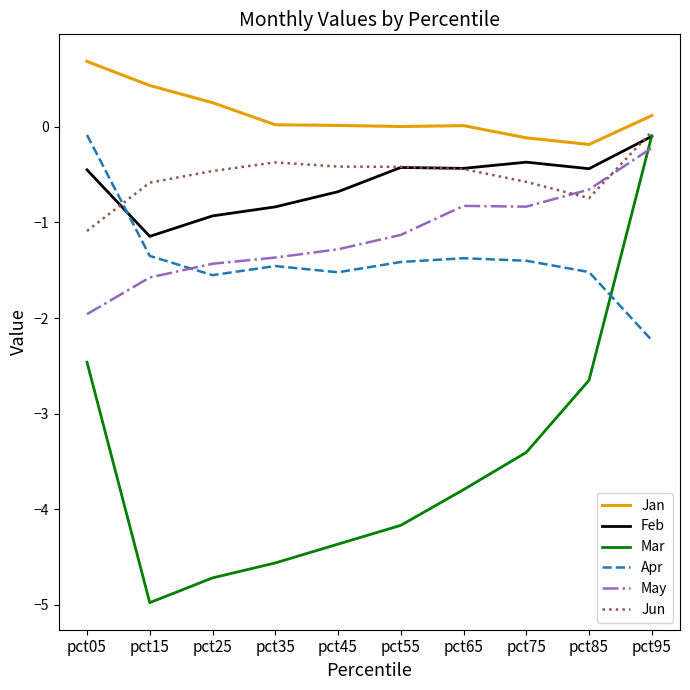

What is the sum of all Apr values?

-13.9